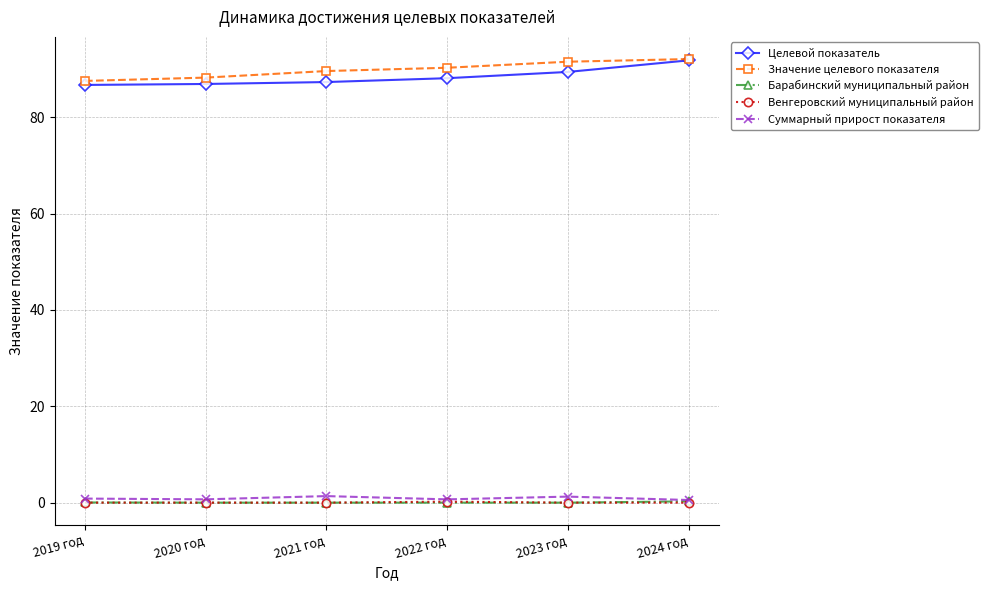

What is the difference between the Суммарный прирост показателя values at 2021 год and 2024 год?

0.8